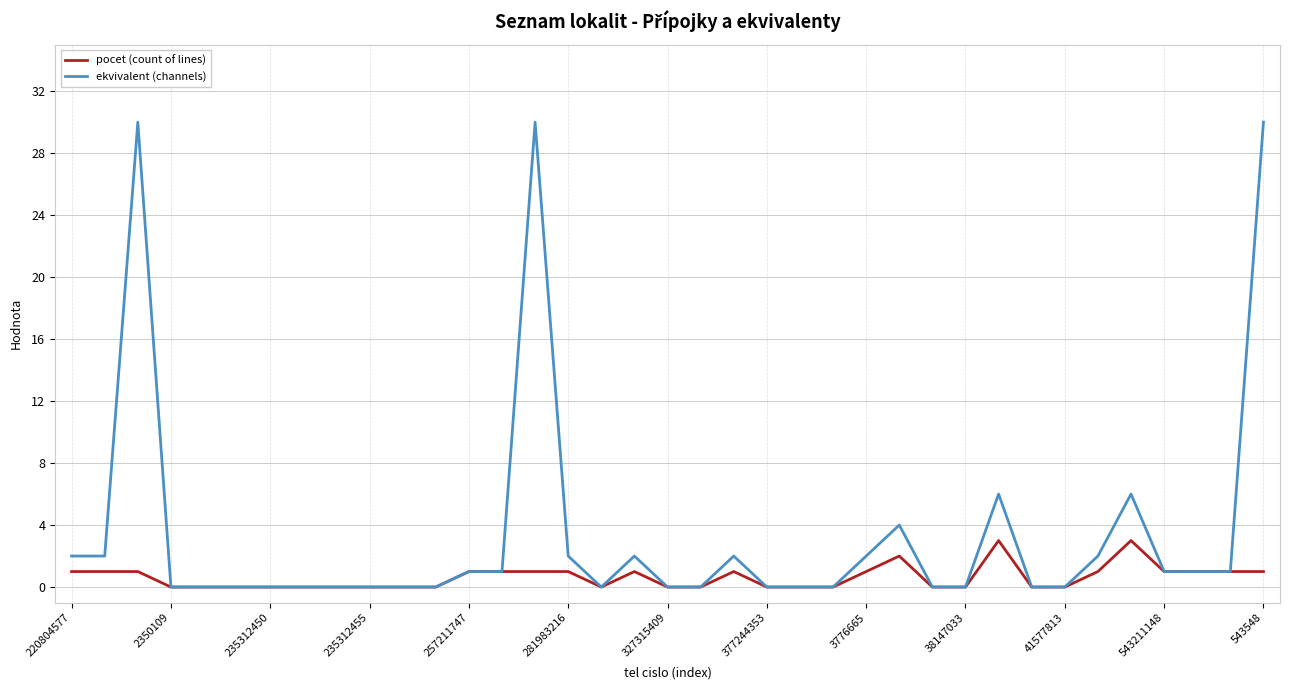

Does the chart display data point markers on the line(s)?

No